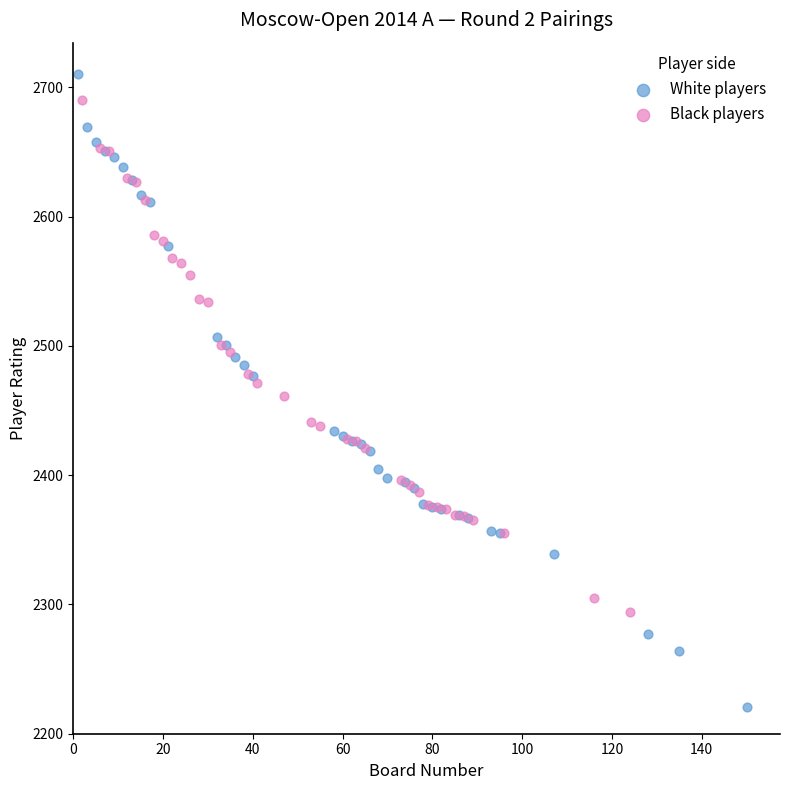

Which series has the widest spread of Y values?

White players